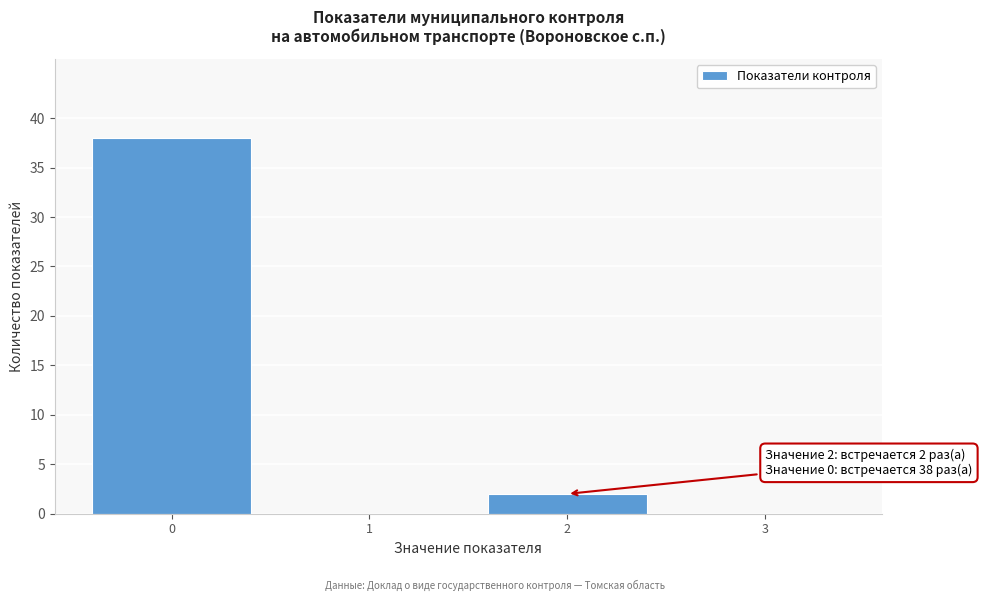

Reading left to right, what are all the values shown in this chart?

0=38	1=0	2=2	3=0